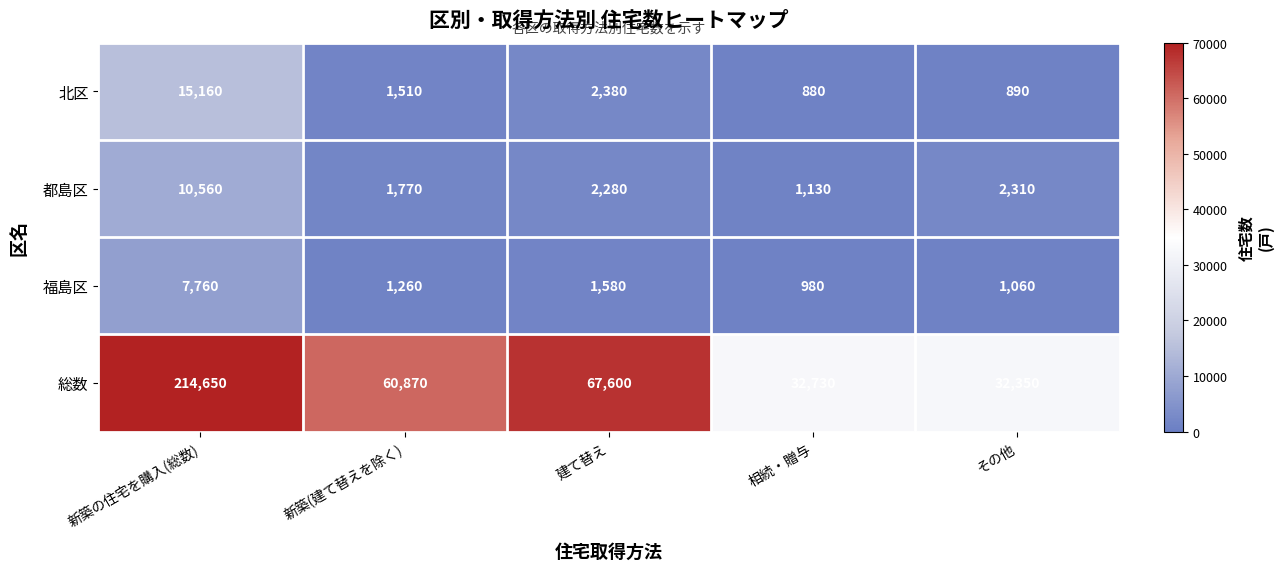

What is the difference between the second highest and second lowest values in the 北区 series?

1490